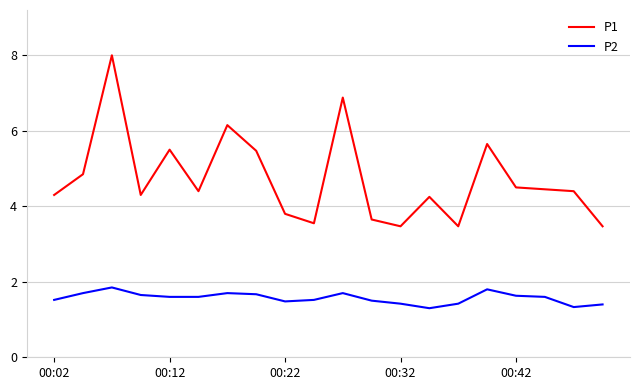

How many values in the P1 series exceed 4?

14